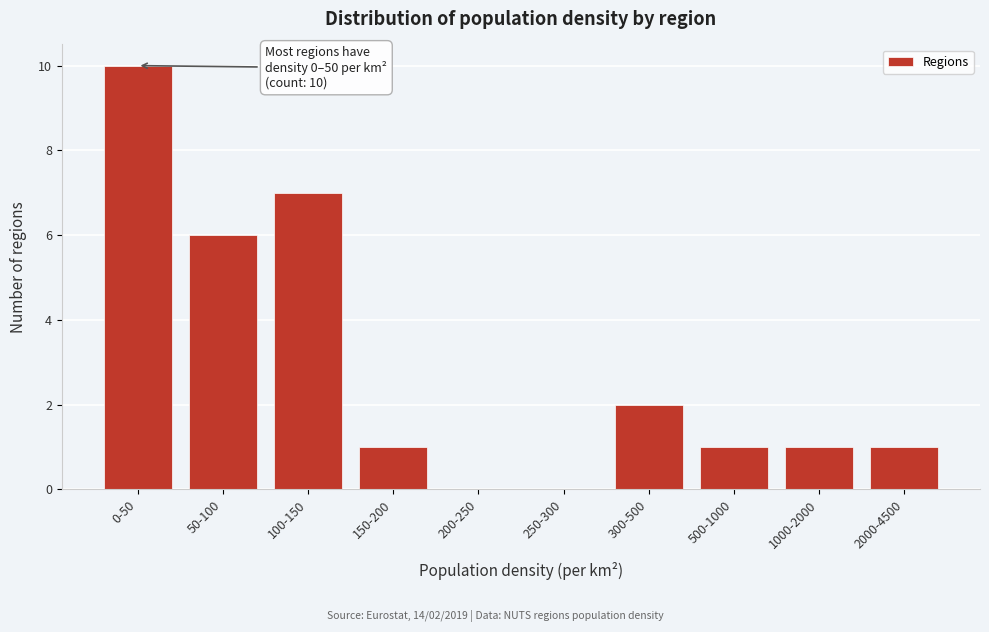

Reading left to right, list all the values displayed in this chart.

0-50=10	50-100=6	100-150=7	150-200=1	200-250=0	250-300=0	300-500=2	500-1000=1	1000-2000=1	2000-4500=1